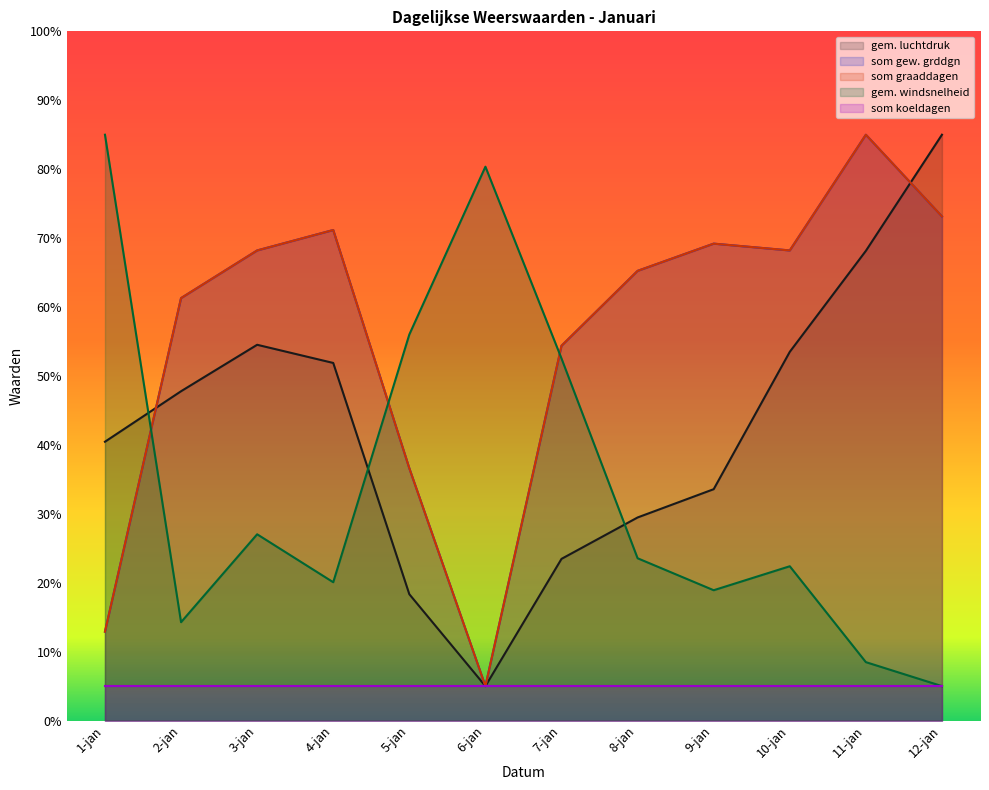

At how many categories does at least one series exceed 25?

12